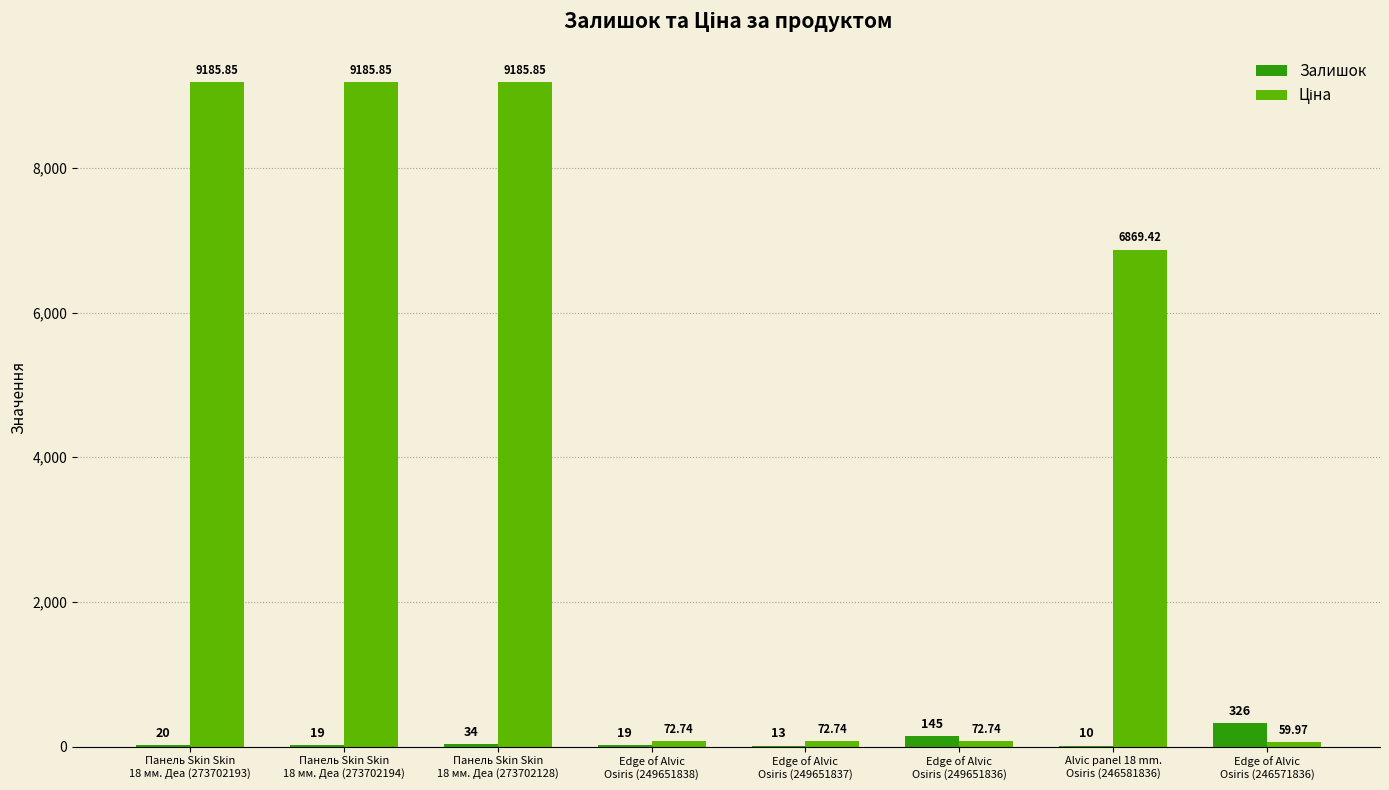

At which category is the sum across all series the highest?

Панель Skin Skin
18 мм. Деа (273702128)